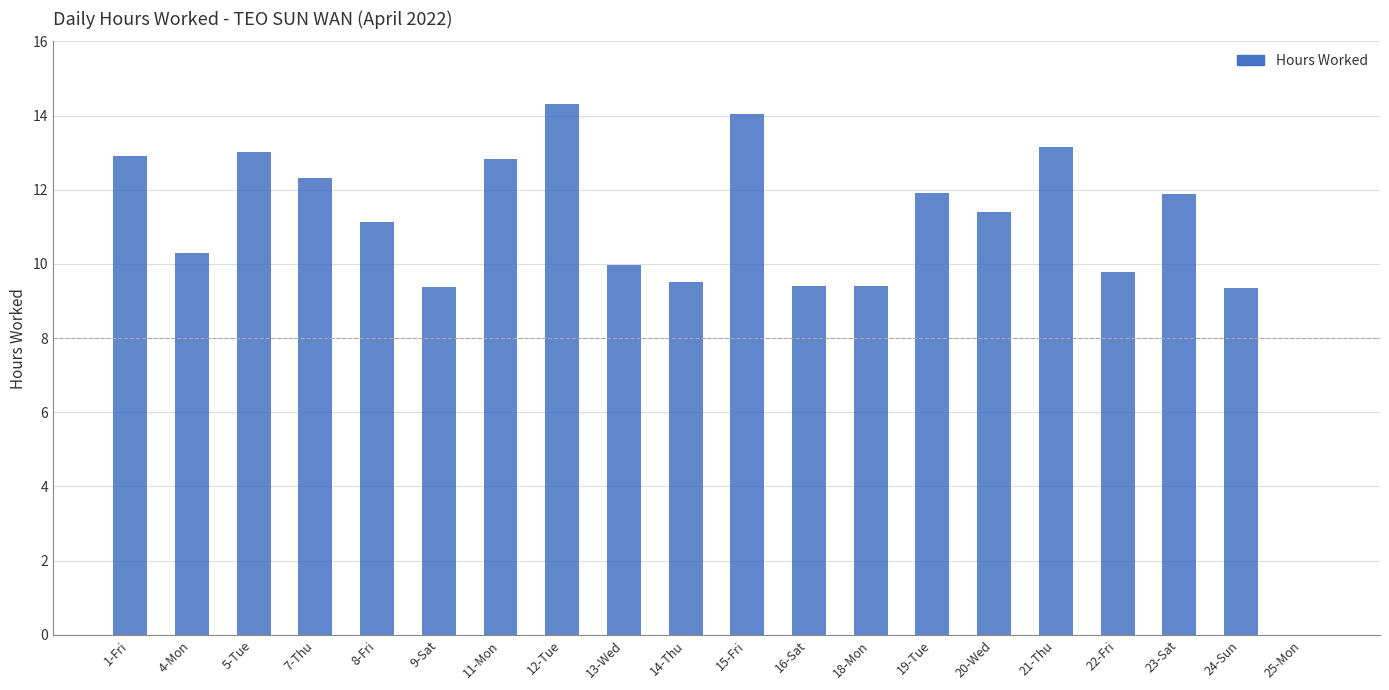

What is the greatest value displayed?

14.3